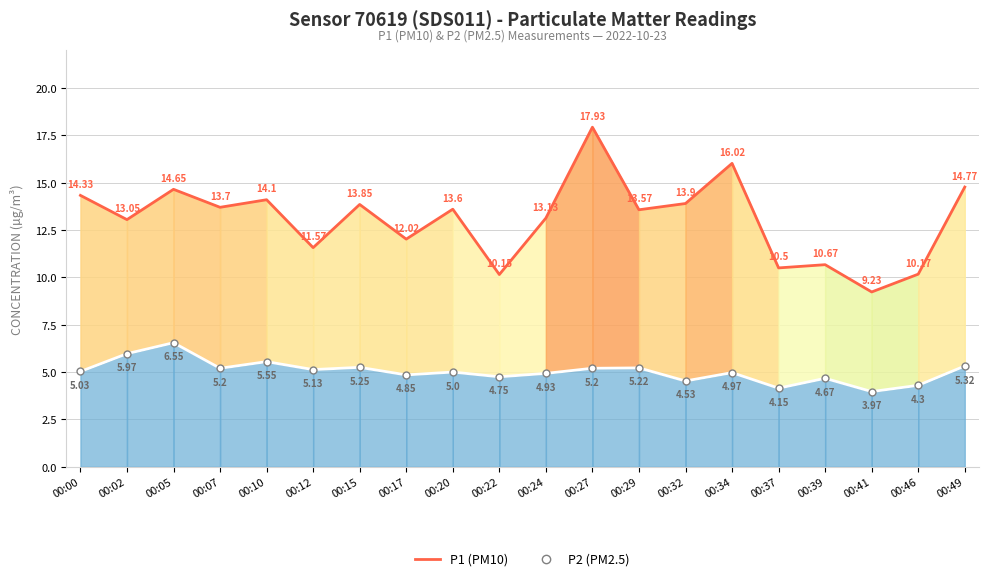

What are all the series names shown in the legend?

P1 (PM10), P2 (PM2.5)